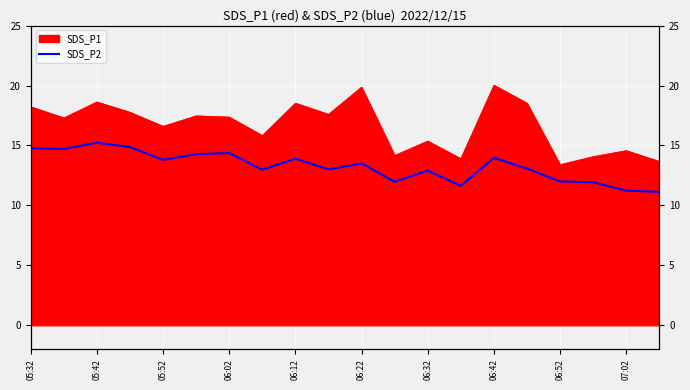

What is the difference between the highest and lowest values at 06:07?

2.9